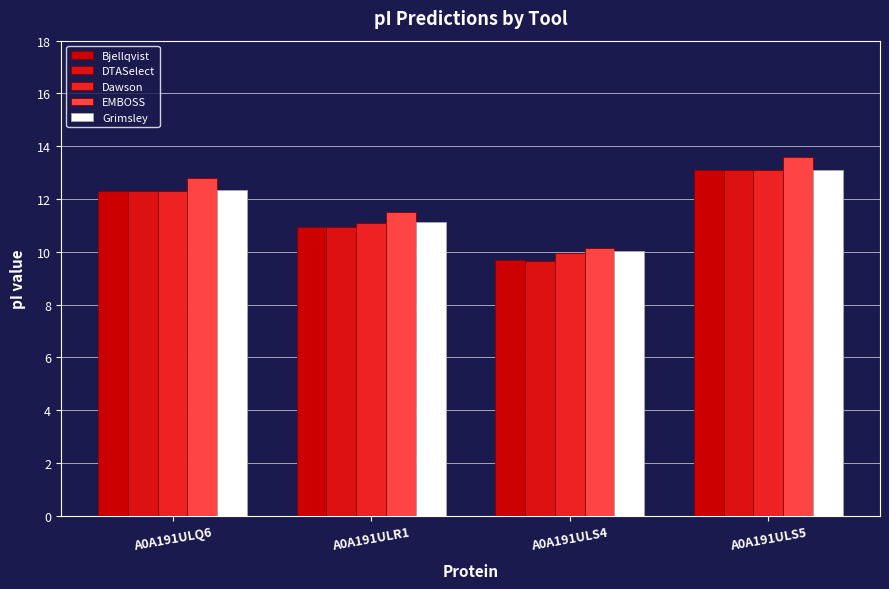

At which label is Bjellqvist closest to 11?

A0A191ULR1